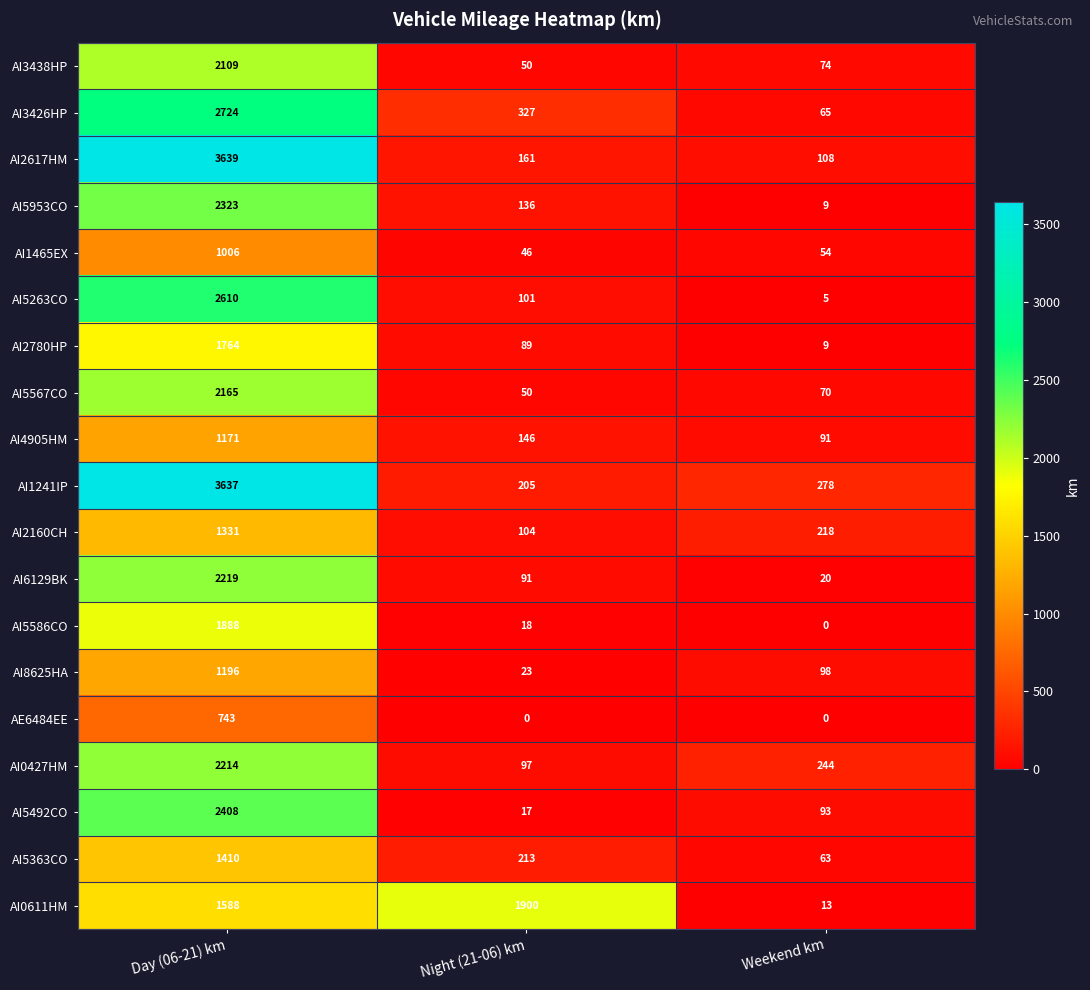

Where does the AI5586CO series first go above 18?

Day (06-21) km